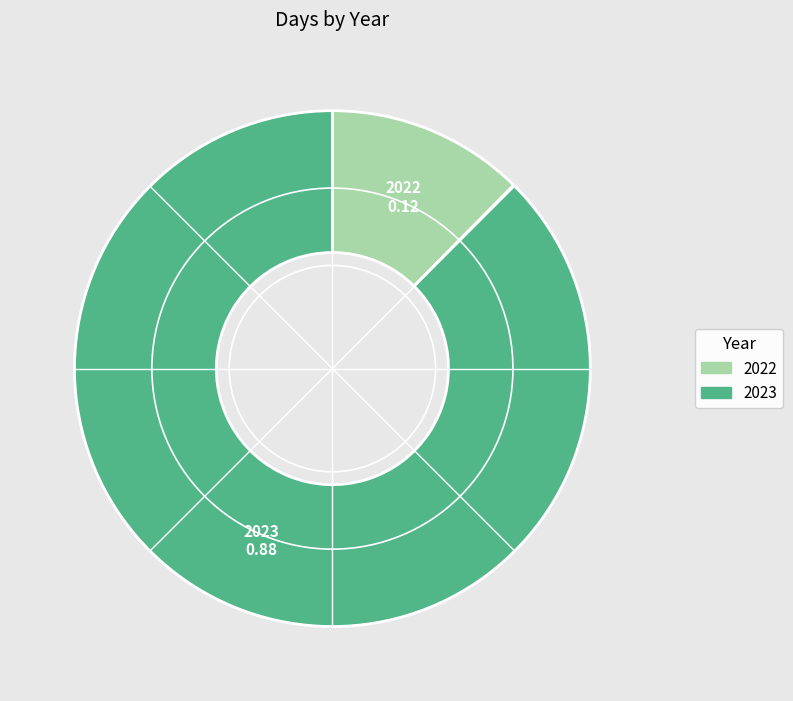

Do 2023 and 2022 together represent more than half of the pie?

Yes